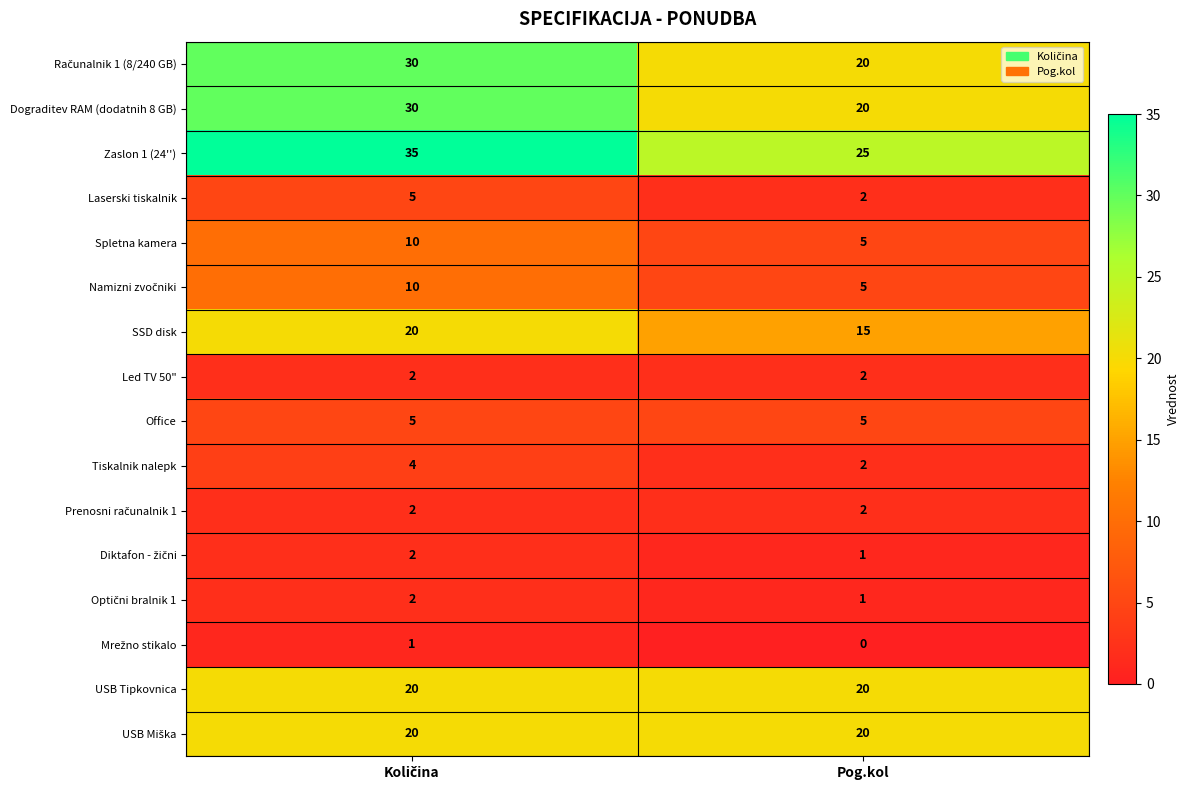

What is the greatest value displayed?

35